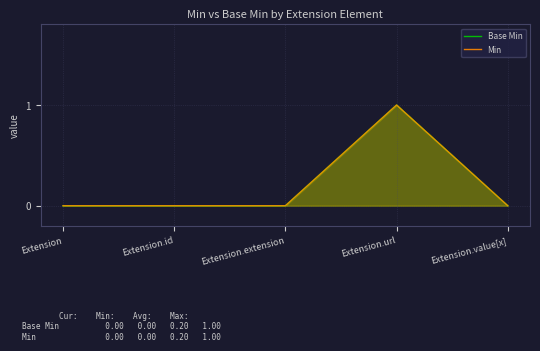

Which series has the largest range (max minus min)?

Base Min